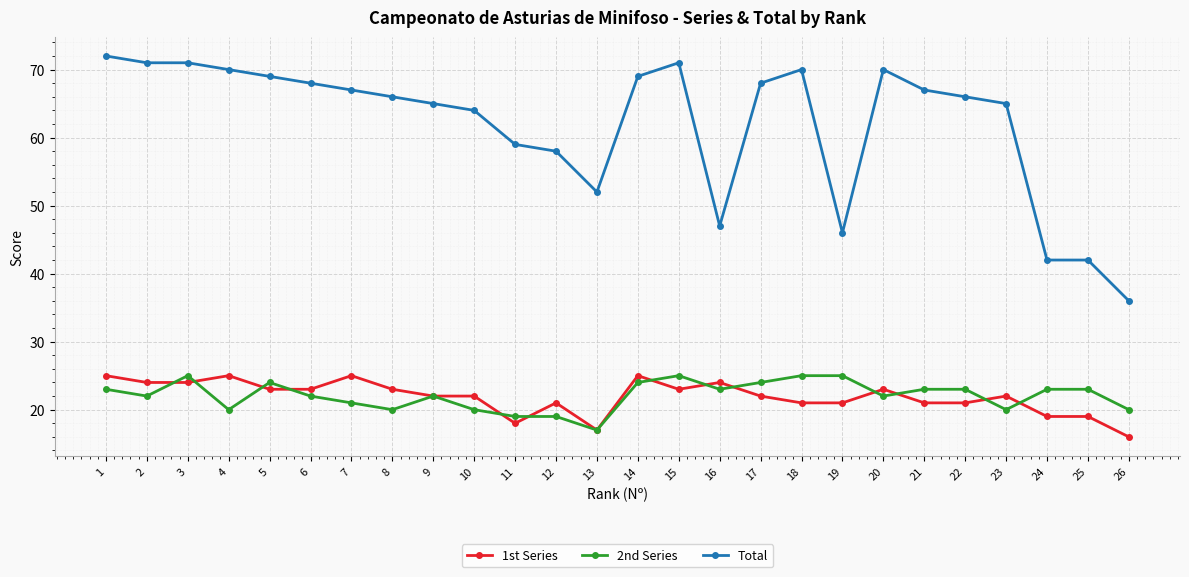

Which series has the widest spread of values?

Total